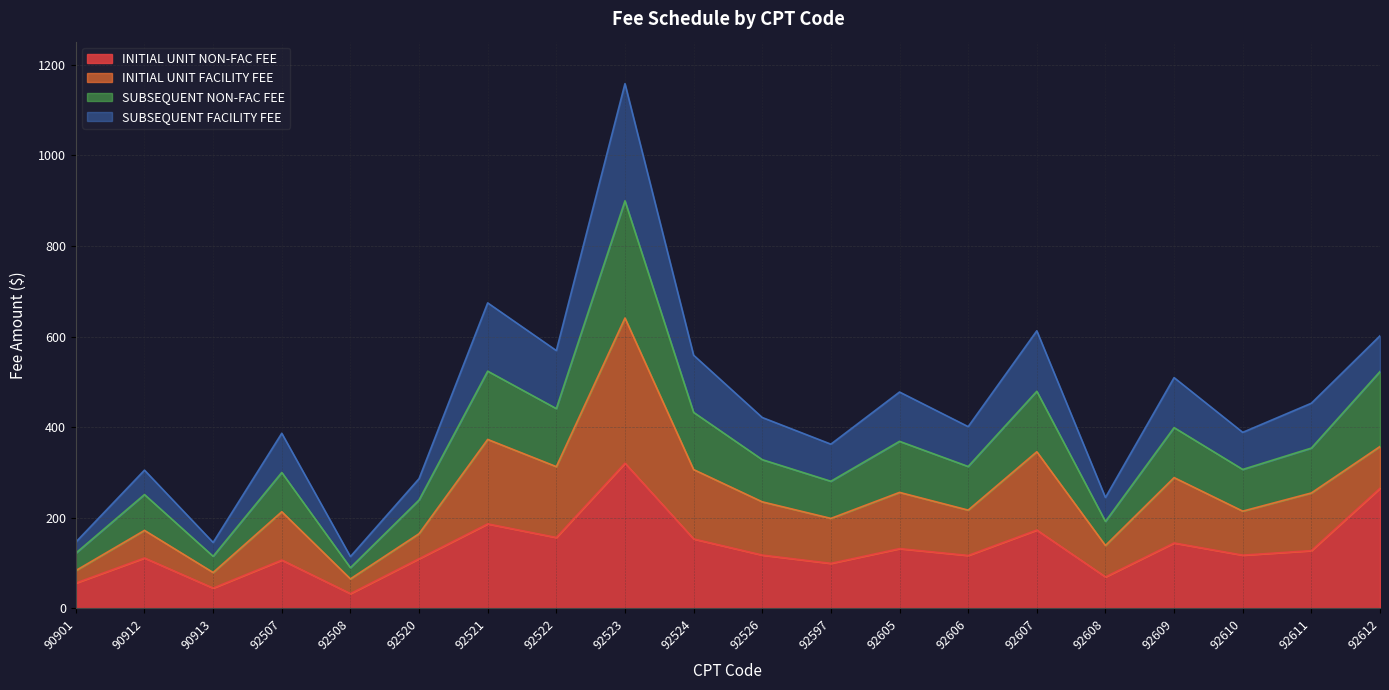

What is the minimum value for INITIAL UNIT NON-FAC FEE?

32.5